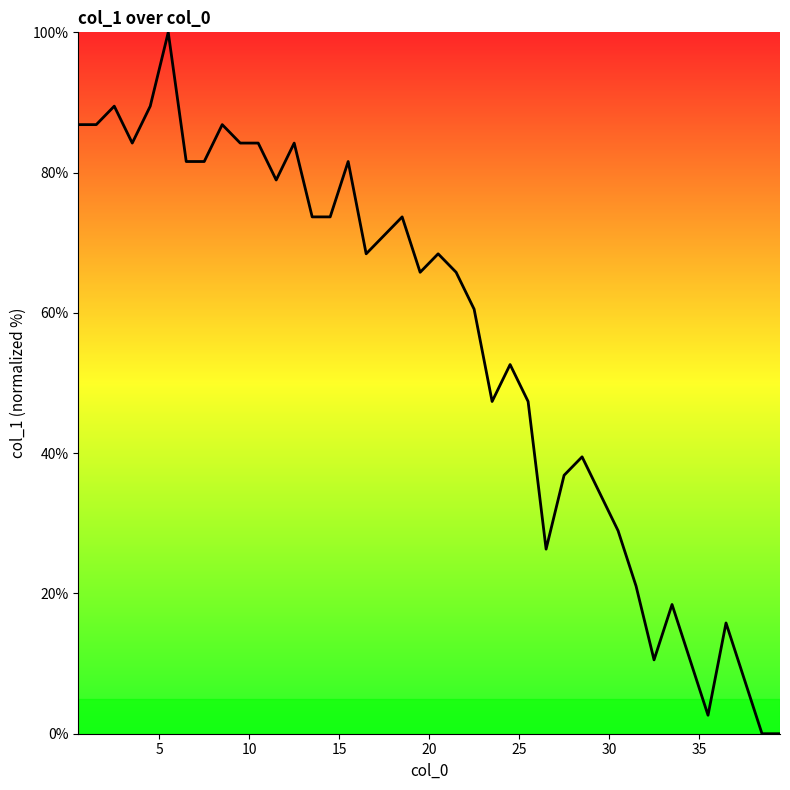

How many values are below 68?

20